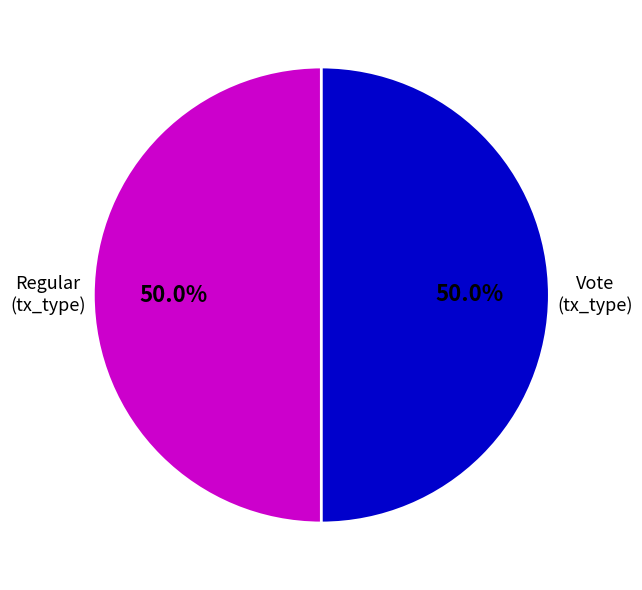

How many segments does this pie chart have?

2